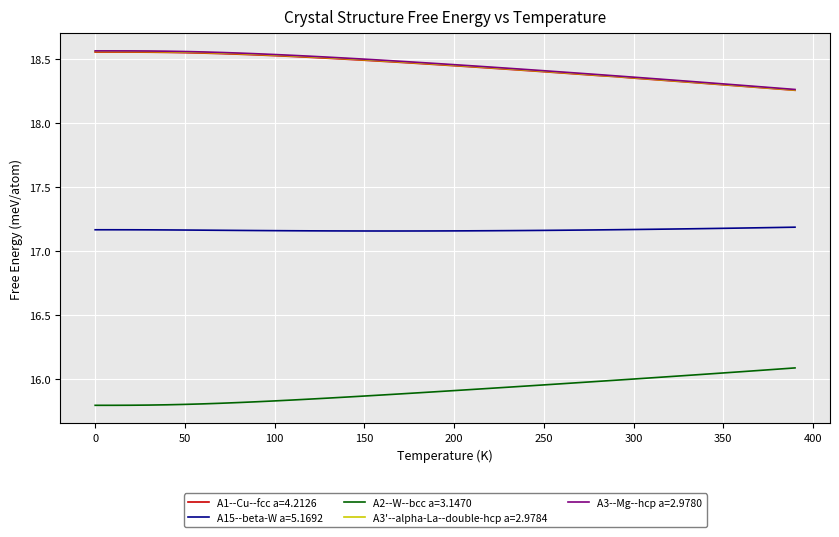

True or false: A2--W--bcc a=3.1470 and A3--Mg--hcp a=2.9780 cross at least once.

False